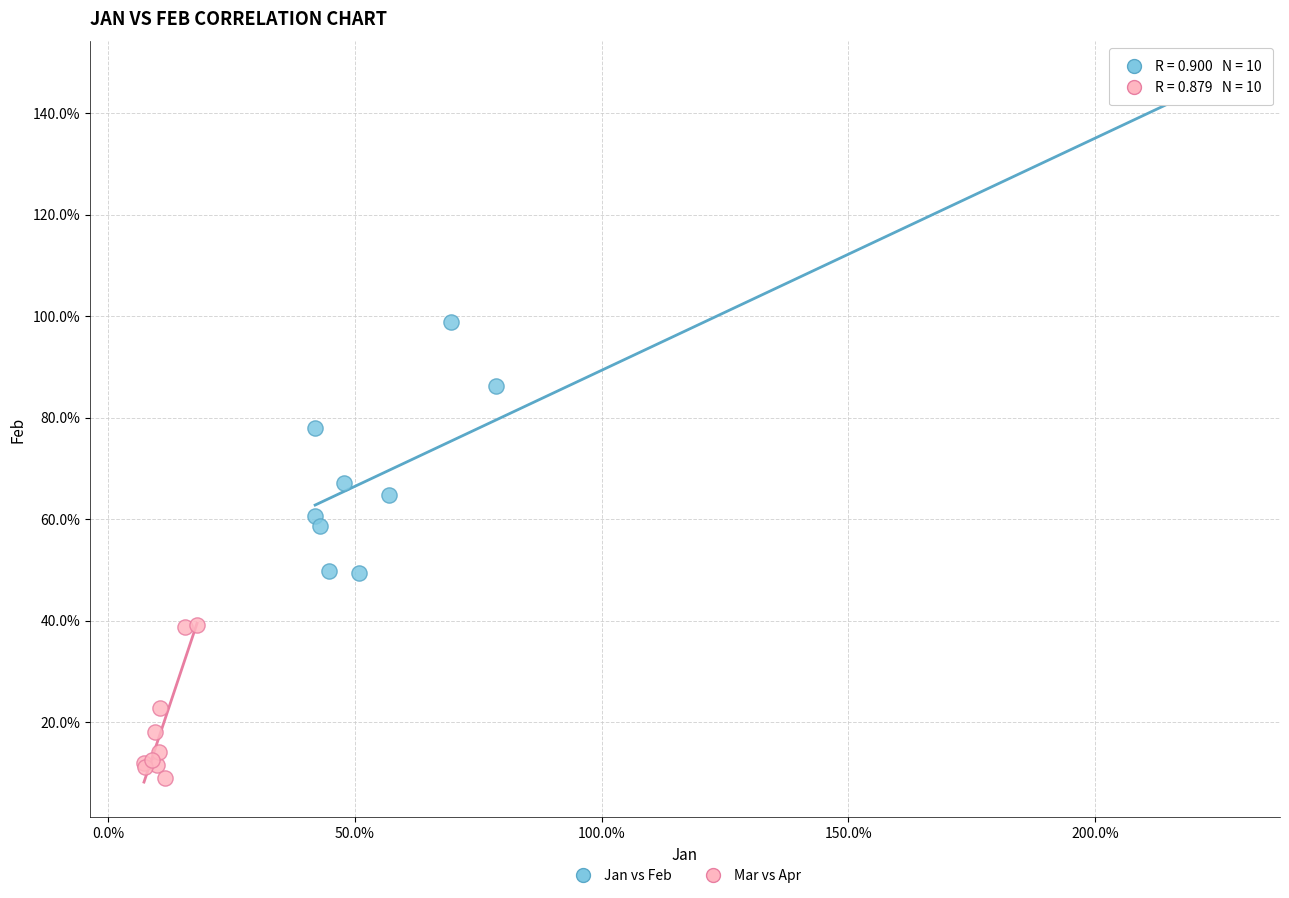

What are all the series names shown in the legend?

Jan vs Feb, Mar vs Apr